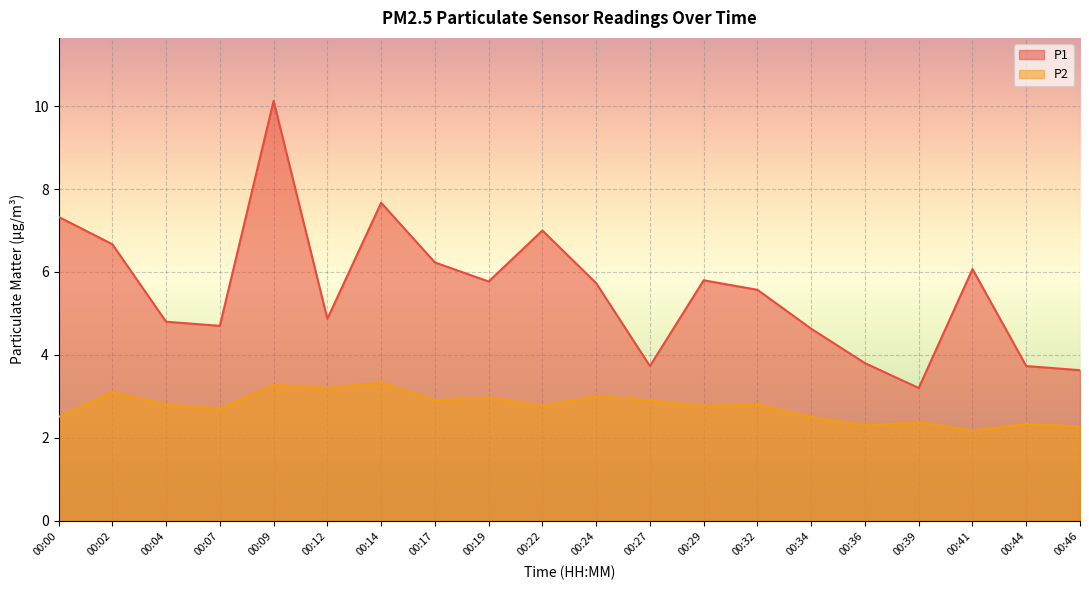

Is it true that P2 equals 5.0 at 00:12?

False